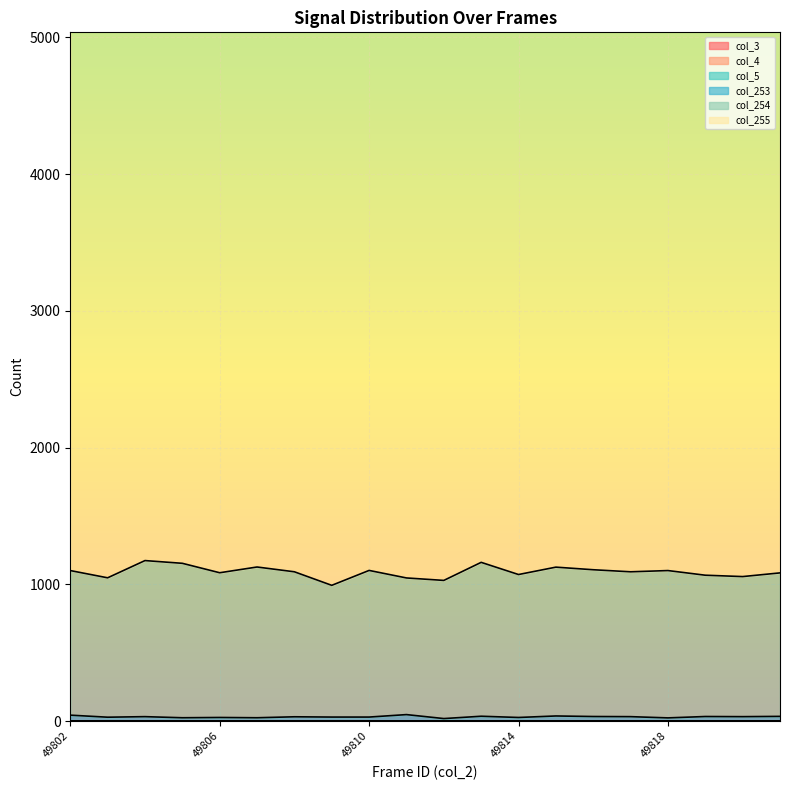

Which category has the highest value in the col_5 series?

49802